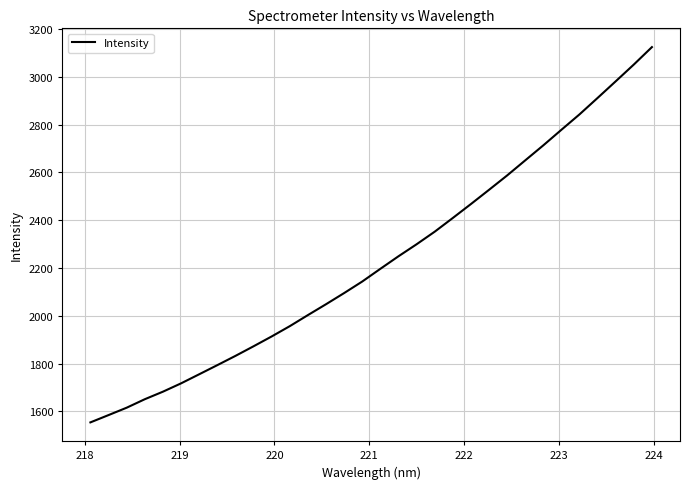

What is the minimum value shown in the chart?

1554.0